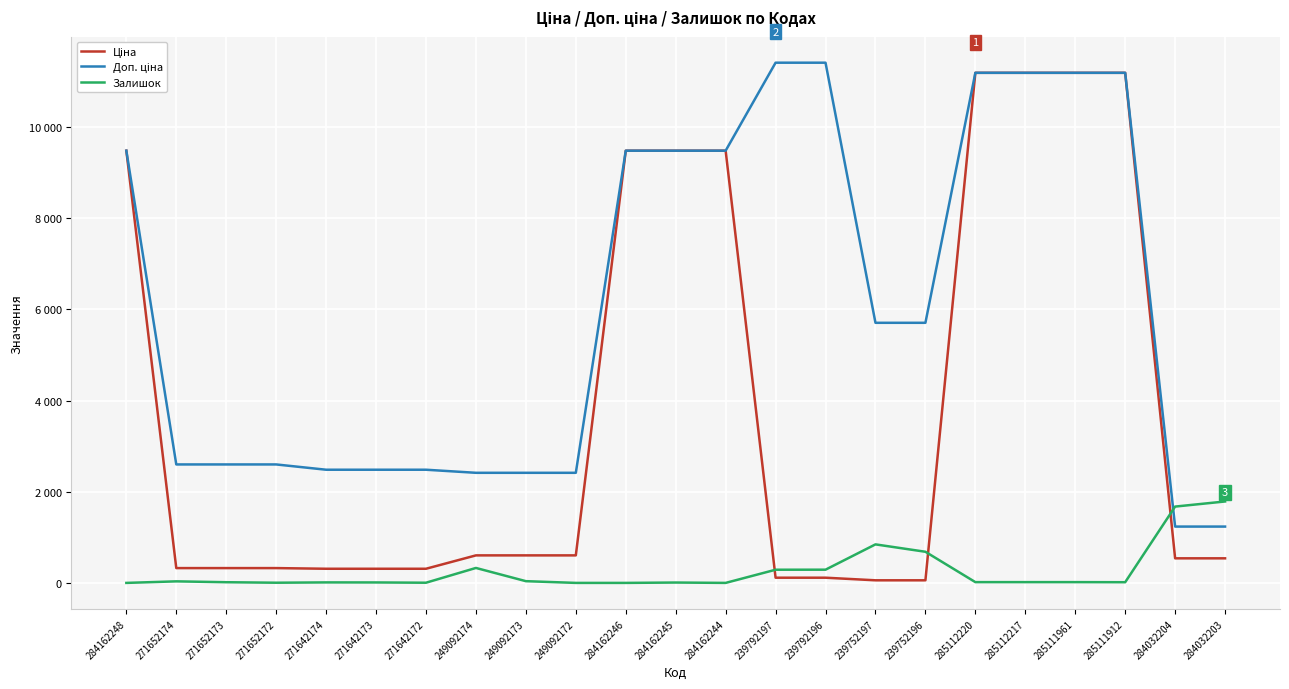

Does the chart have visible grid lines?

Yes